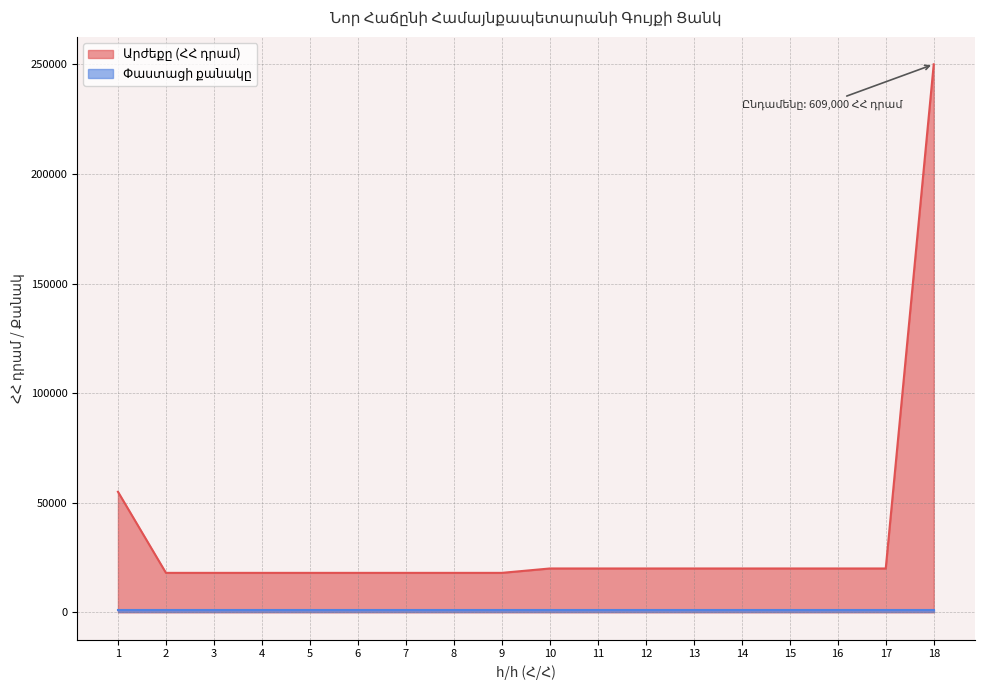

List the labels in order of value, smallest first.

2, 3, 4, 5, 6, 7, 8, 9, 10, 11, 12, 13, 14, 15, 16, 17, 1, 18